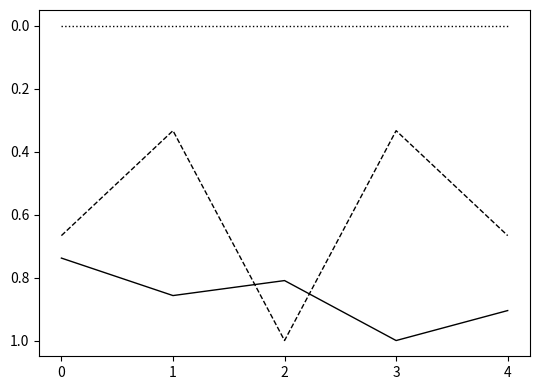

What is the total value across all series at 0?

1.4